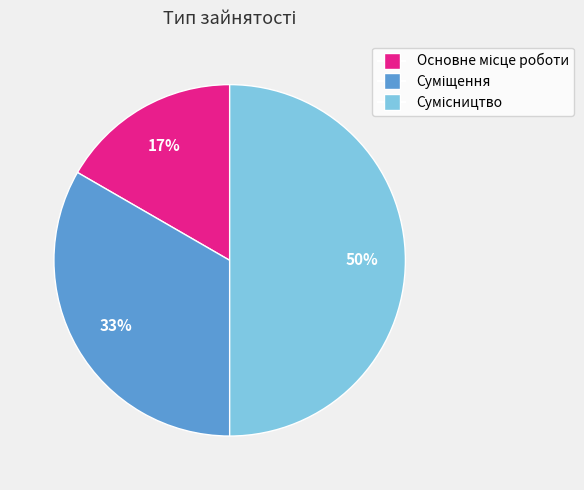

To the nearest percent, what is the difference between the largest and smallest slice percentages?

33%